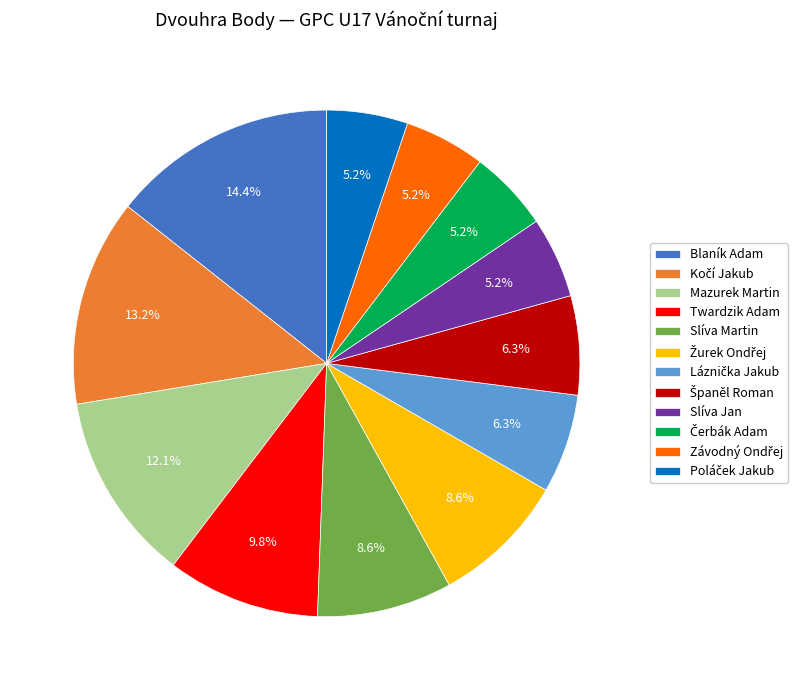

How many slices are in this pie chart?

12